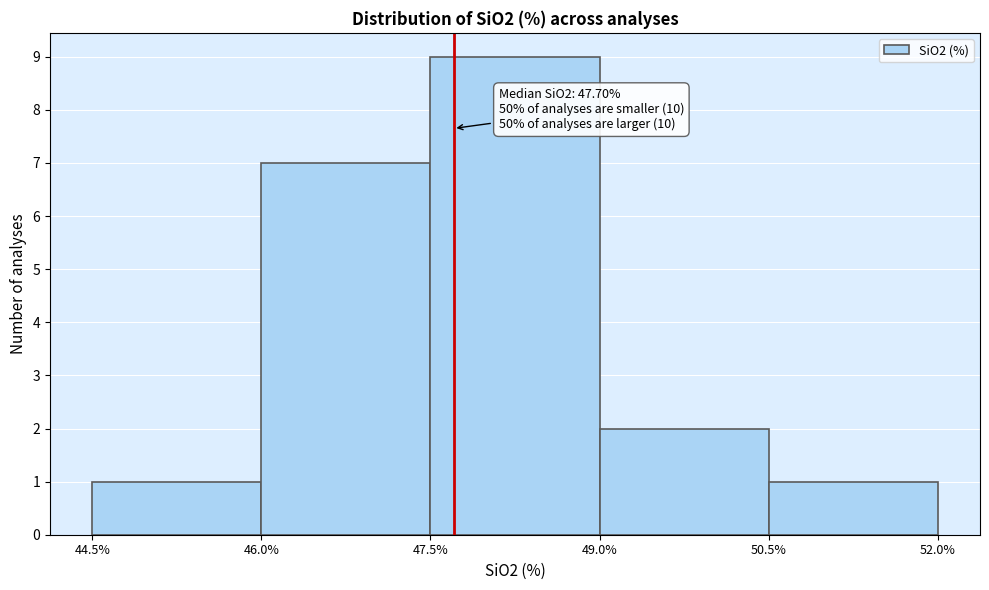

Over which range of the x-axis is the bar tallest?

47.5% to 49.0%